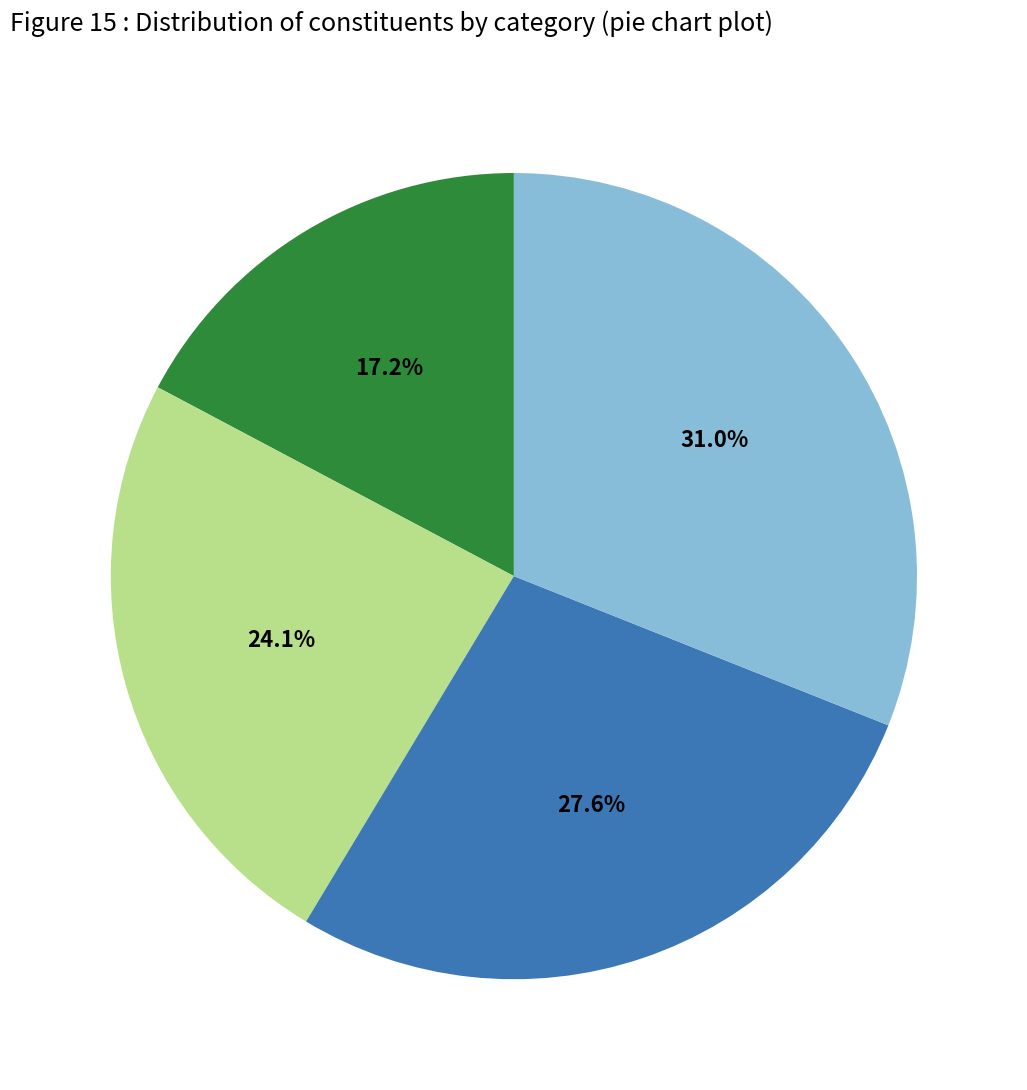

Is there any slice that represents more than half of the pie?

No